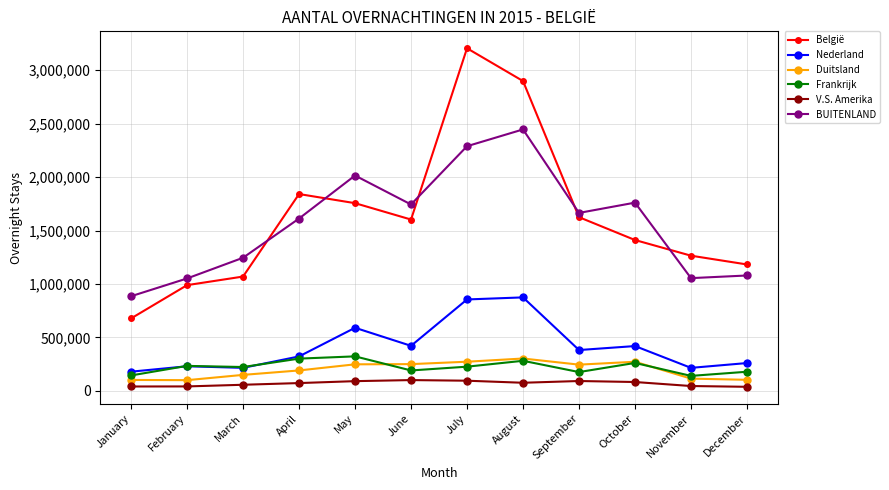

Which series changed the most between June and November?

BUITENLAND